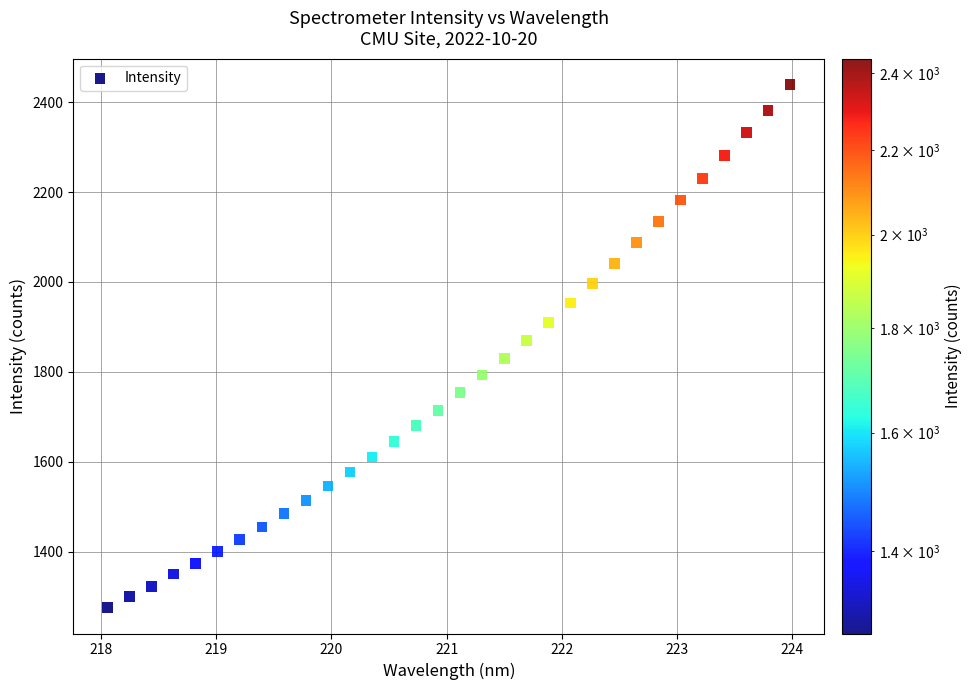

What is the range of X values (max minus min)?

5.9